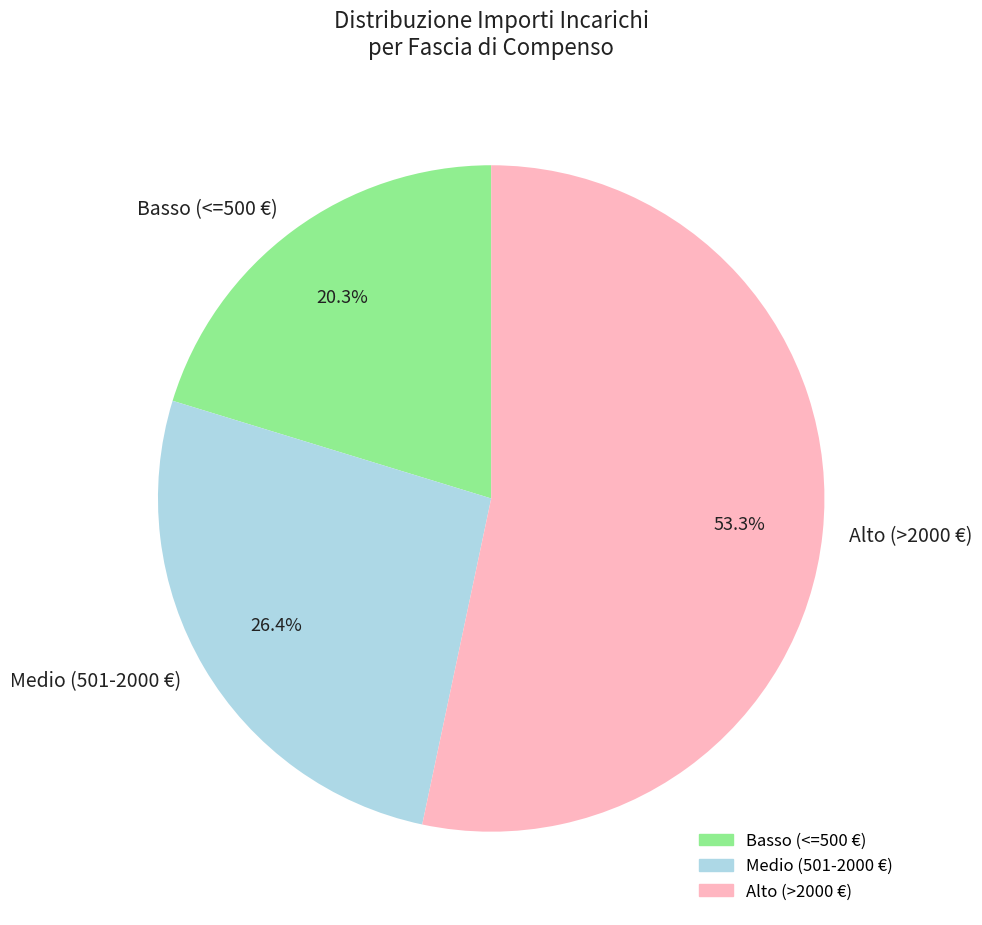

Rank the categories by value from highest to lowest.

Alto (>2000 €), Medio (501-2000 €), Basso (<=500 €)